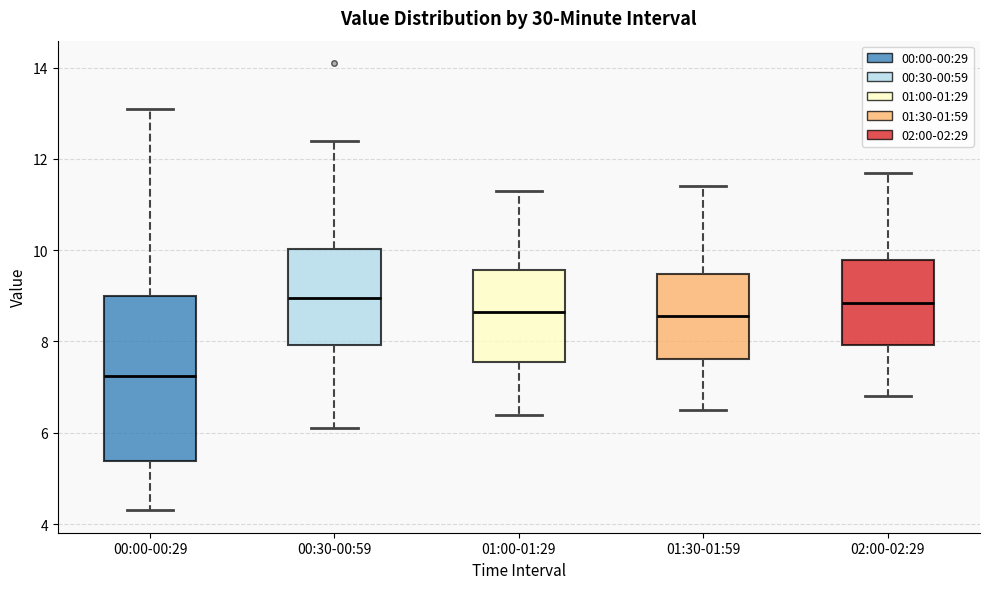

Reading left to right, read every box against the y-axis: the position of its median line, the range the box covers, and the ends of its whiskers. The values are not printed on the chart, so give them approximately, as read against the axis.

00:00-00:29: median 7.2, box 5.4 to 9.0, whiskers 4.4 to 13.2
00:30-00:59: median 9.0, box 8.0 to 10.0, whiskers 6.2 to 12.4
01:00-01:29: median 8.6, box 7.6 to 9.6, whiskers 6.4 to 11.4
01:30-01:59: median 8.6, box 7.6 to 9.4, whiskers 6.6 to 11.4
02:00-02:29: median 8.8, box 8.0 to 9.8, whiskers 6.8 to 11.8